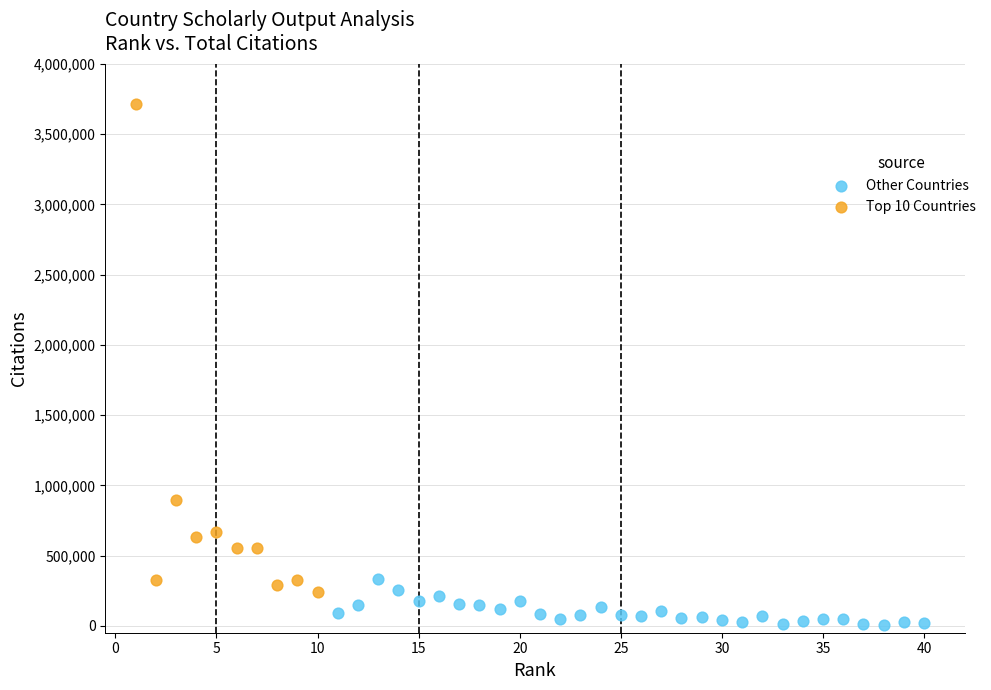

Which series contains the lowest Y value?

Other Countries